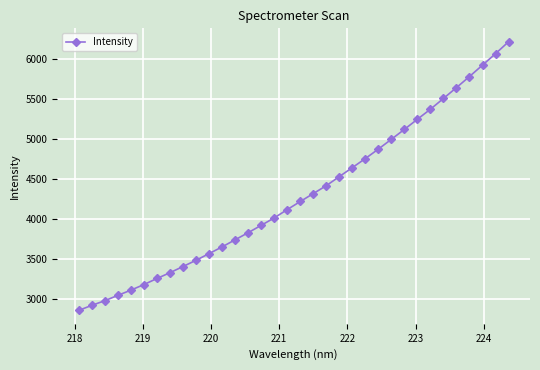

What is the greatest value displayed?

6212.2